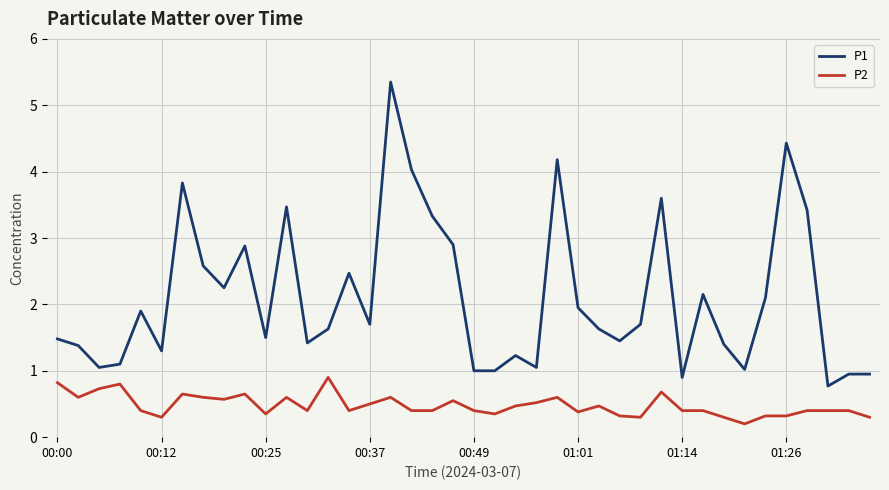

True or false: P2 and P1 cross at least once.

False